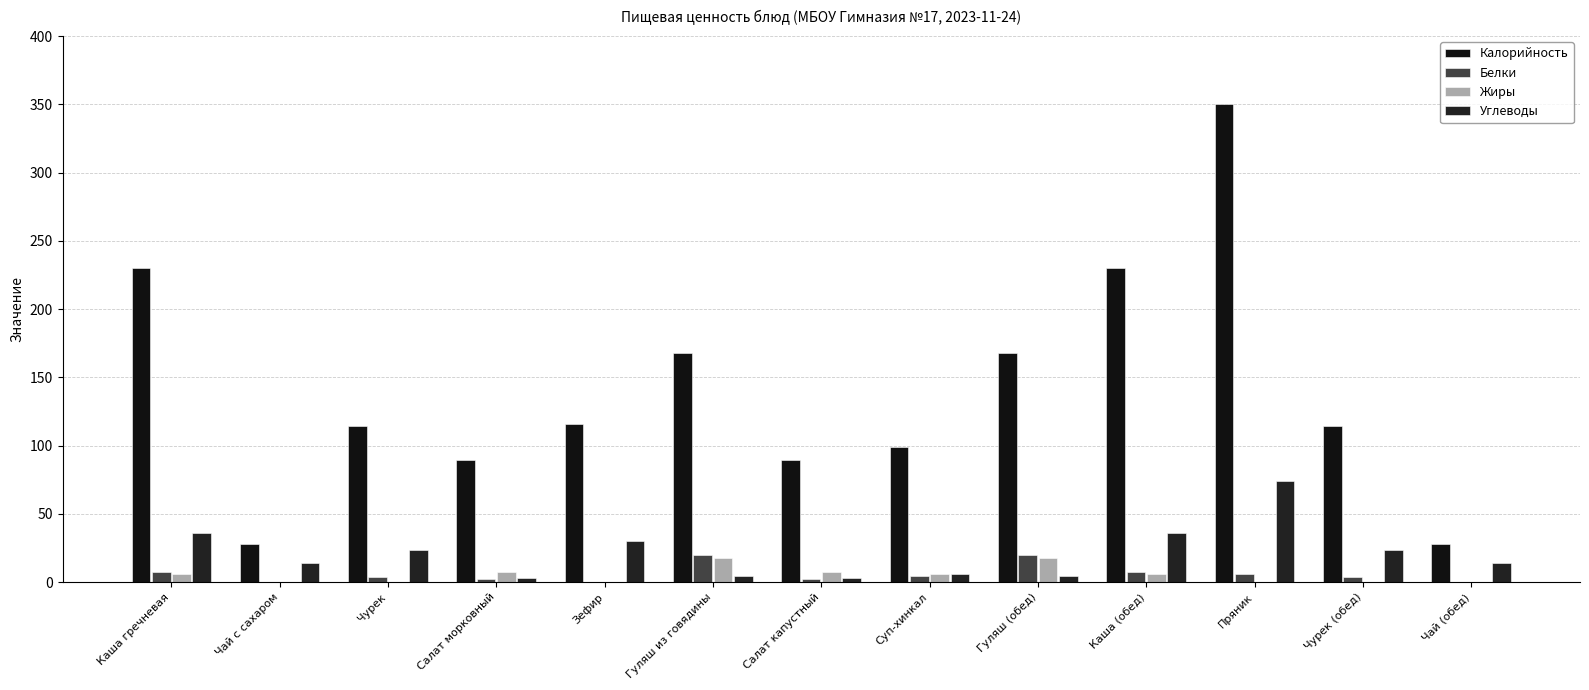

The Жиры series shows 0.0 at Зефир. True or false?

True